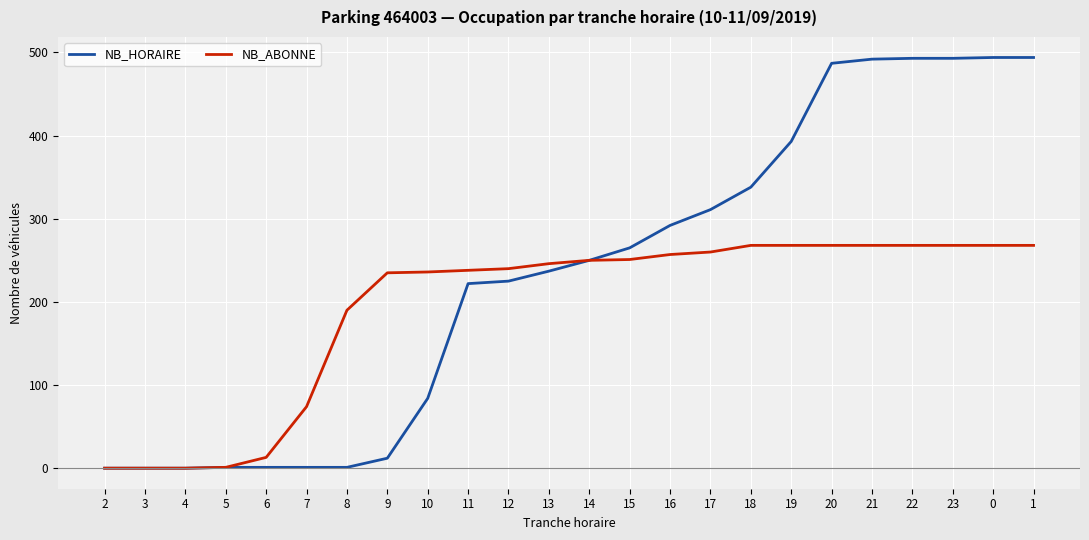

Between 7 and 14, which series saw the biggest shift?

NB_HORAIRE